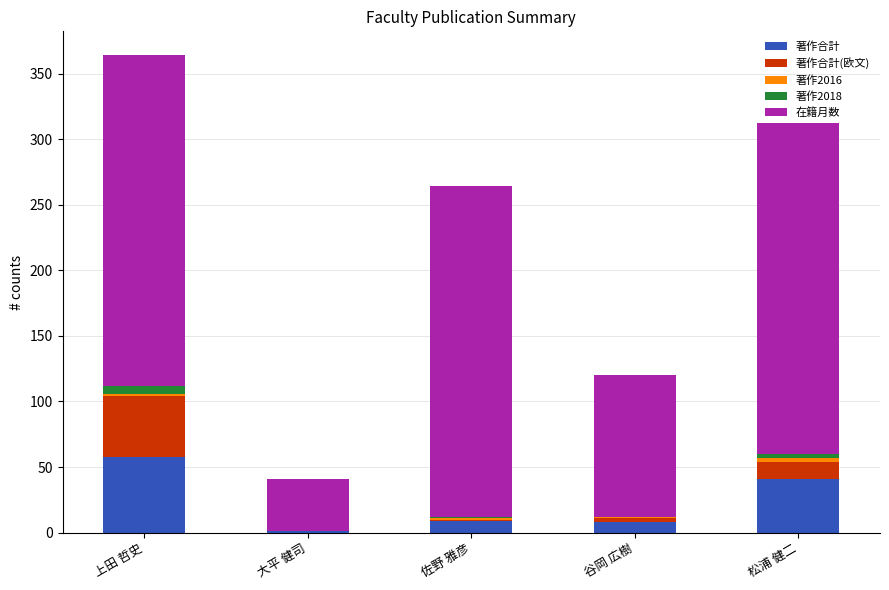

At which category is the sum across all series the highest?

上田 哲史